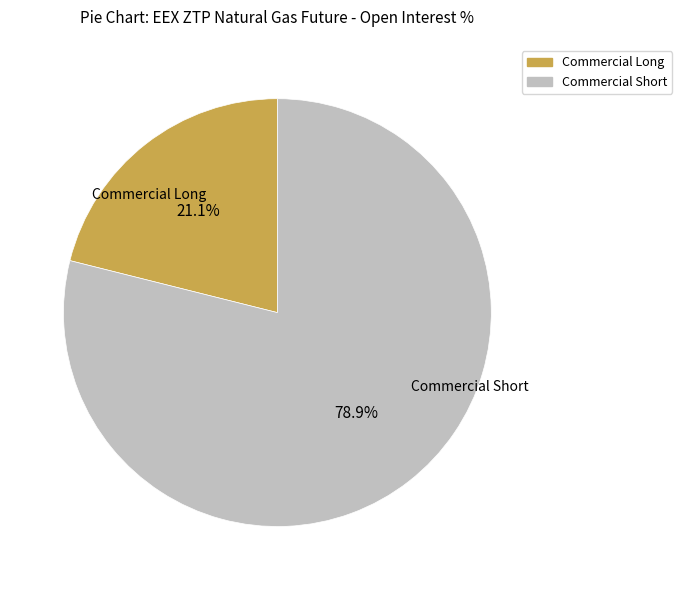

How many slices are in this pie chart?

2